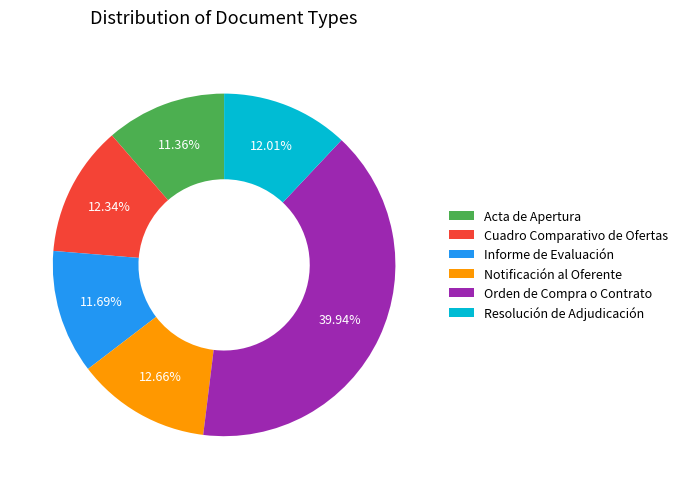

Is there a majority slice in this chart?

No